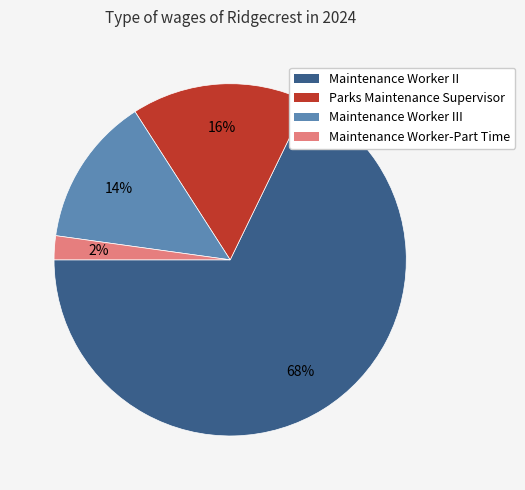

Does any single category account for the majority?

Yes